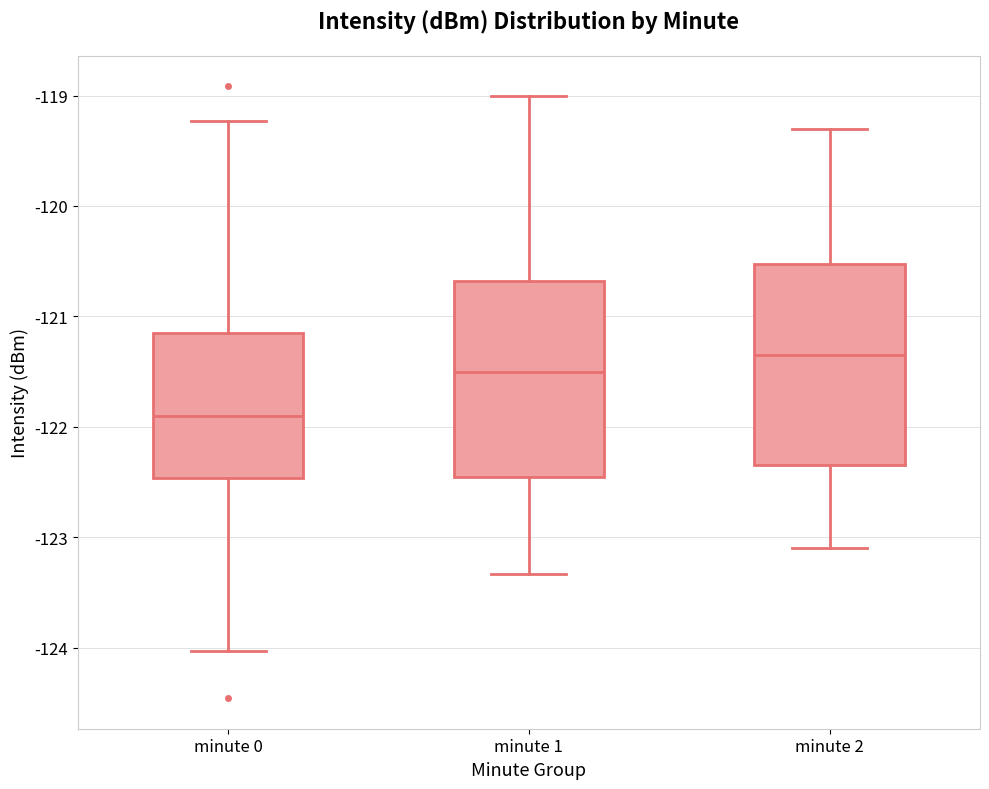

Reading left to right, transcribe this box plot: for each box, give where its median line is, the range the box spans, and where its two whiskers end, as read against the y-axis. The values are not printed on the chart, so give them approximately, as read against the axis.

minute 0: median -121.9, box -122.5 to -121.1, whiskers -124.0 to -119.2
minute 1: median -121.5, box -122.5 to -120.7, whiskers -123.3 to -119.0
minute 2: median -121.3, box -122.3 to -120.5, whiskers -123.1 to -119.3